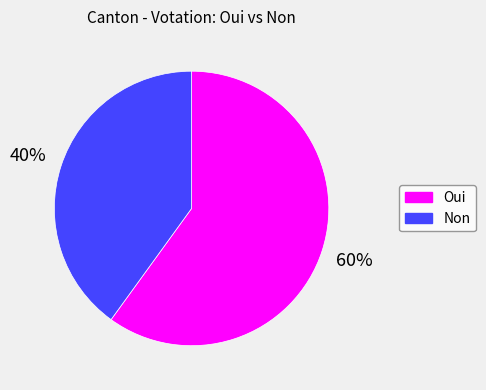

Does Non account for over 50% of the chart?

No